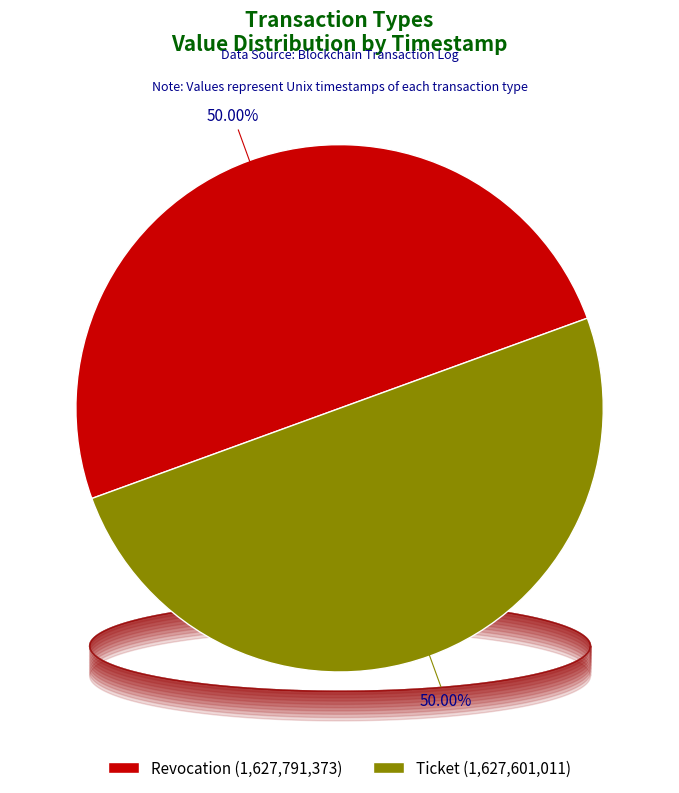

To the nearest percent, what percentage of the pie is Ticket?

50%